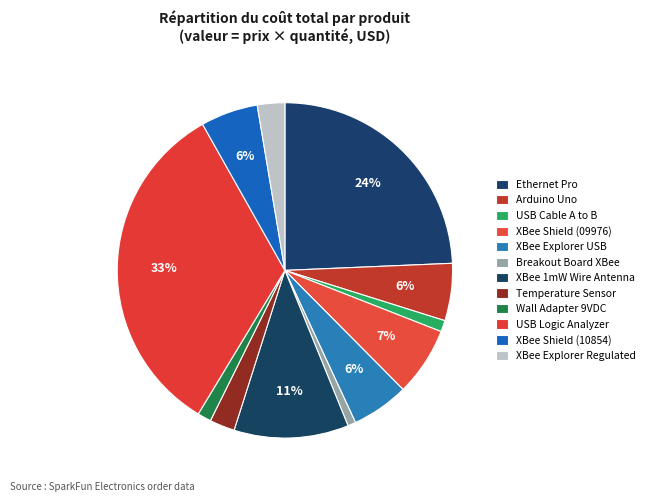

How many segments does this pie chart have?

12